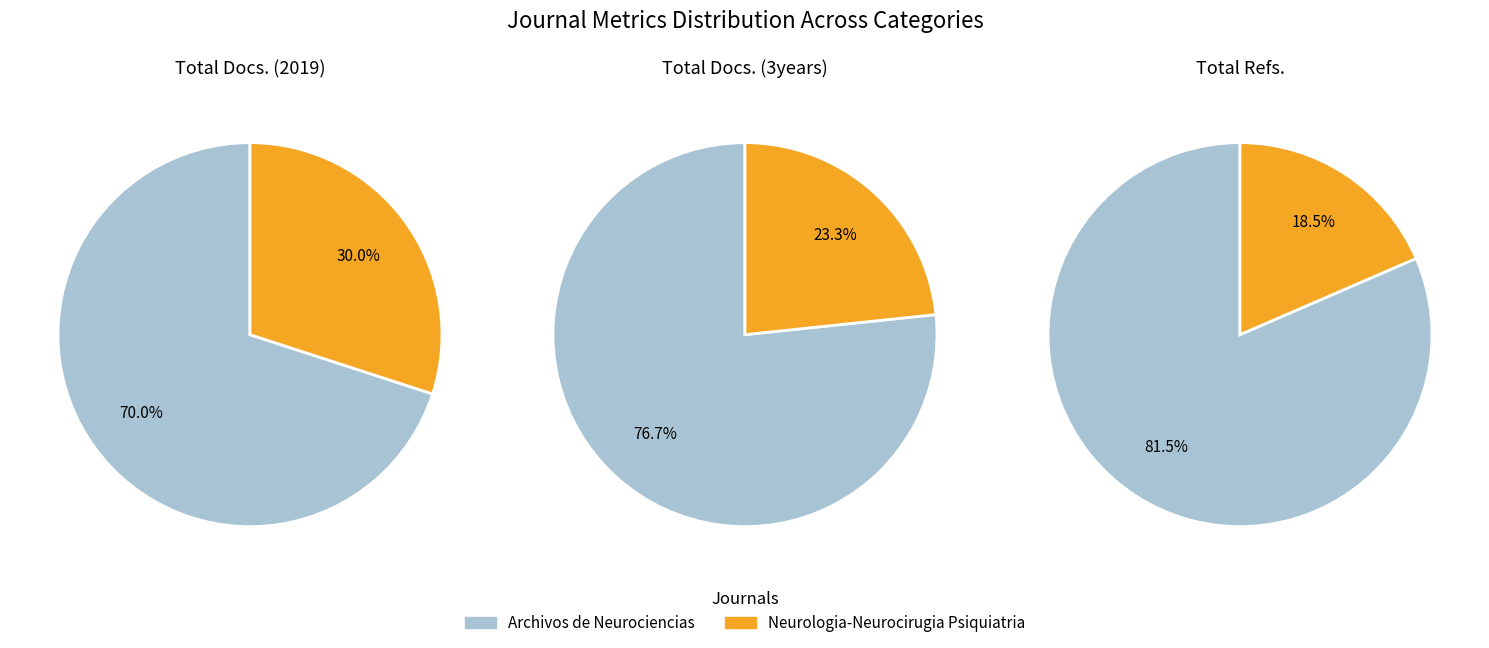

What percentage is NOT represented by Neurologia-Neurocirugia Psiquiatria?

70.0%